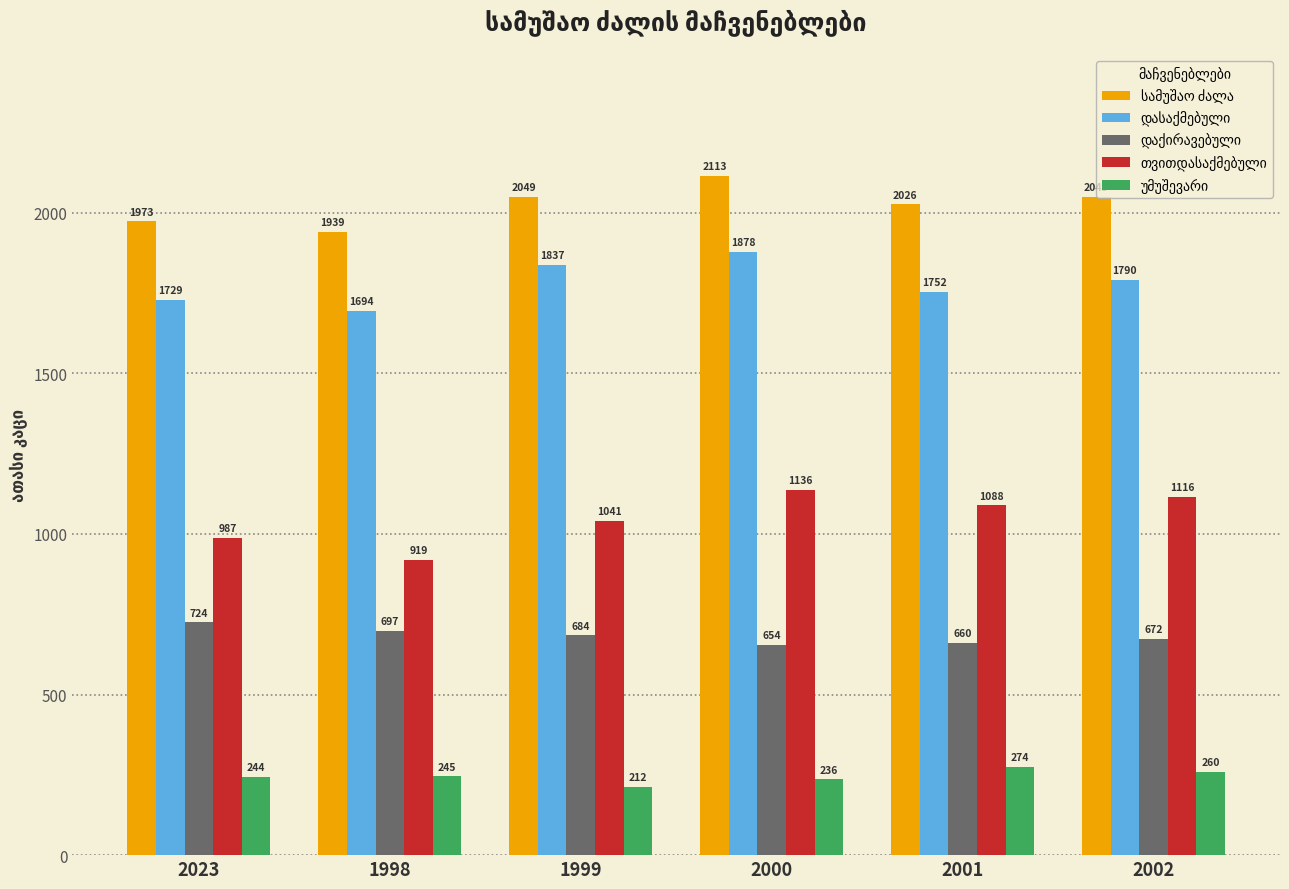

At which category is the sum across all series the highest?

2000